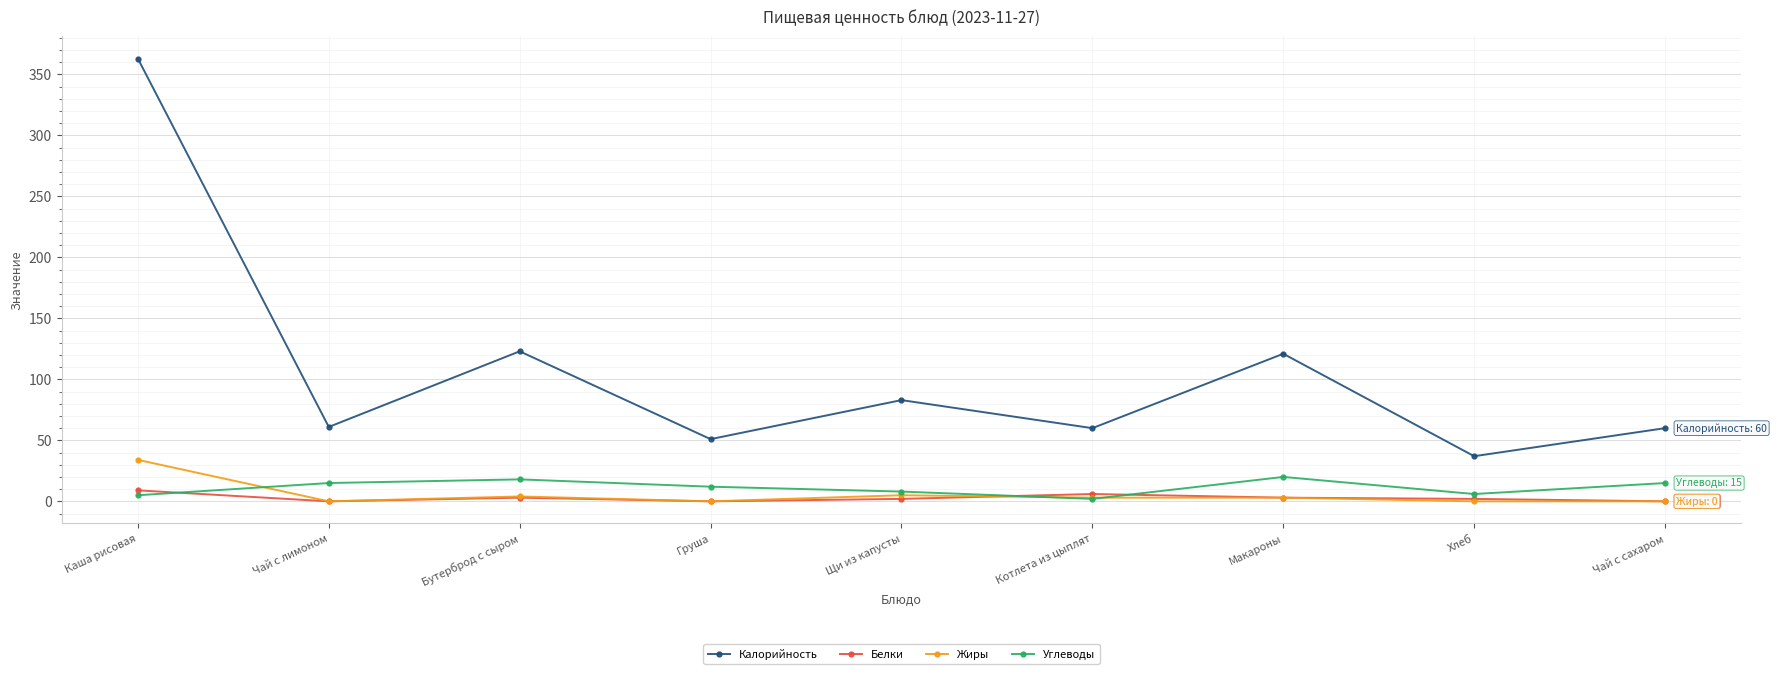

Count the number of data series in this chart.

4